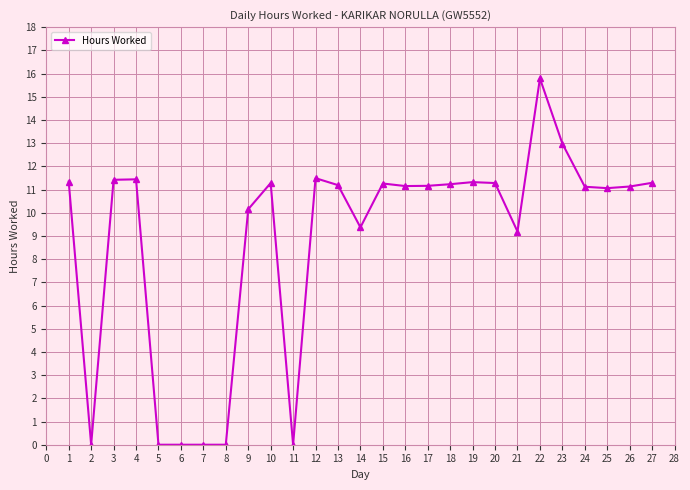

The chart shows a value of 11.1 at 24. True or false?

True